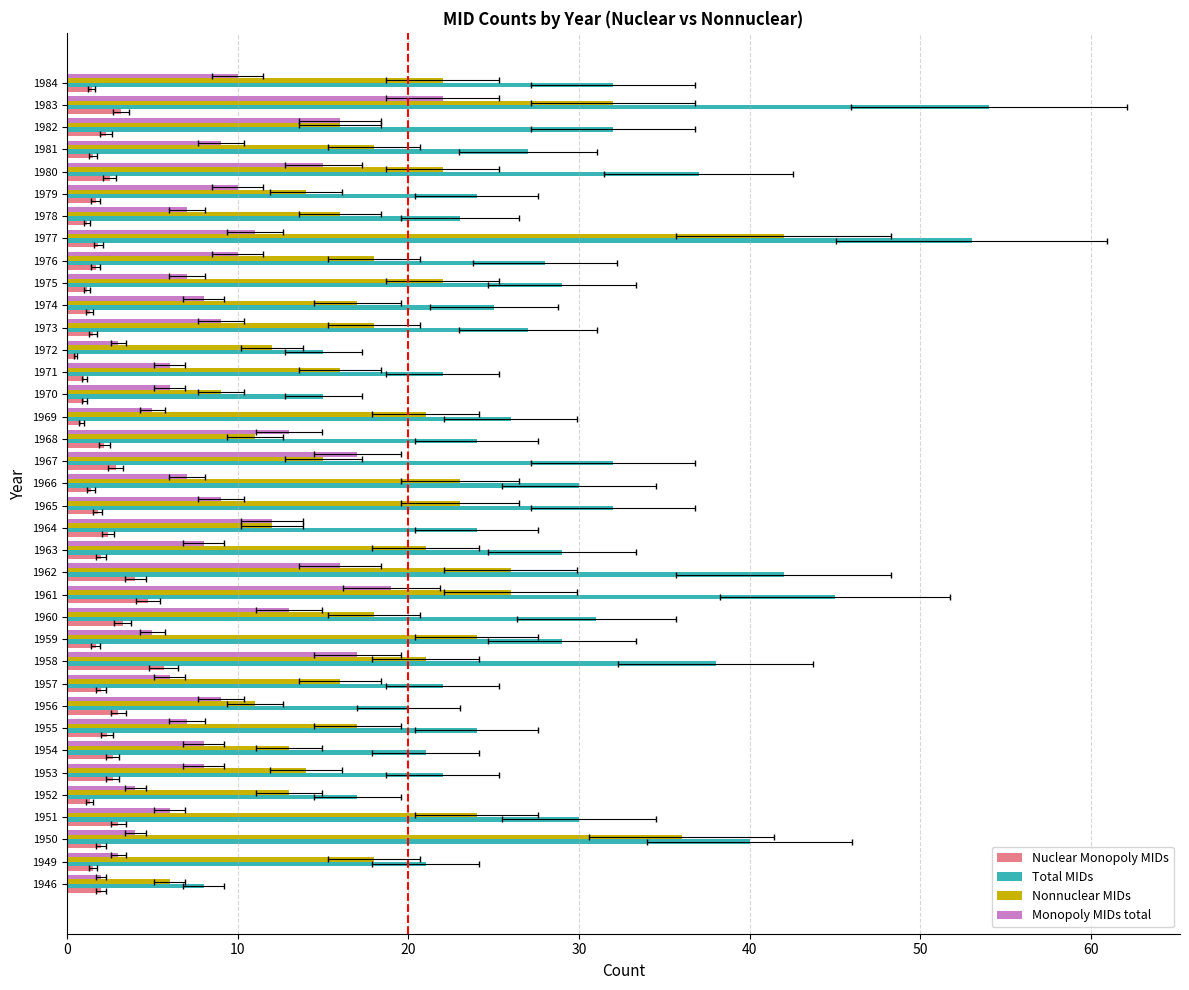

What is the average value of the Monopoly MIDs total series?

9.4